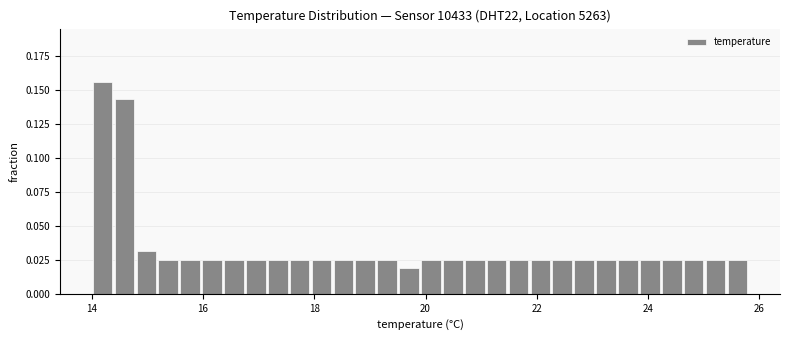

Read against the x-axis, roughly where is the centre of the tallest bar?

14.2